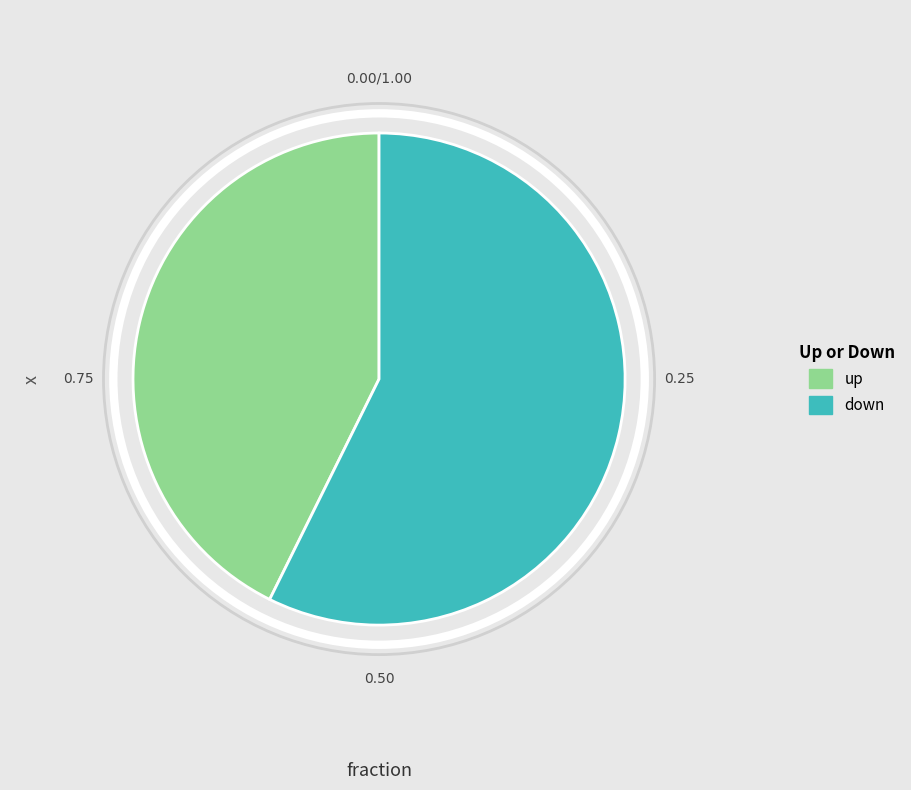

Between up and down, which is larger?

down